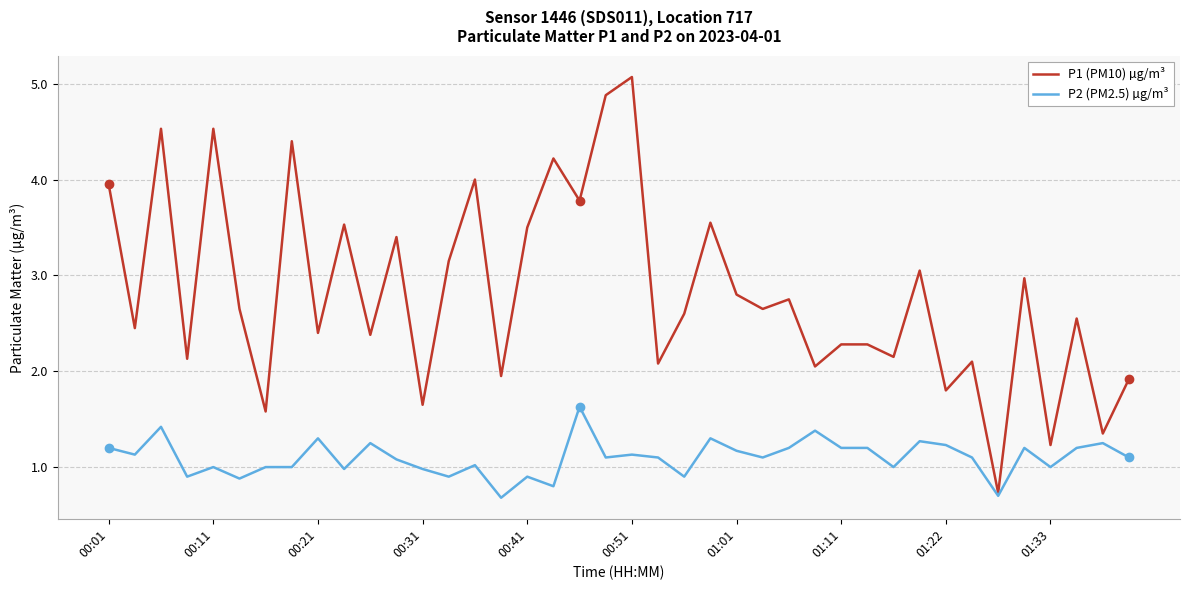

Which series has the widest spread of values?

P1 (PM10) µg/m³